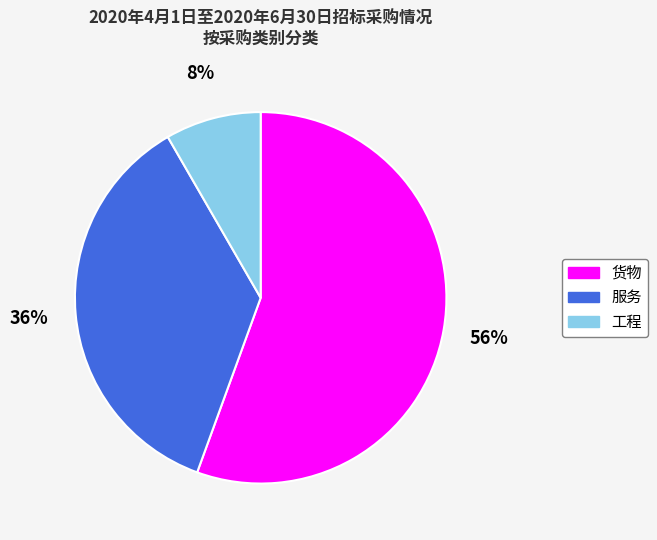

To the nearest percent, what portion does 工程 represent?

8%